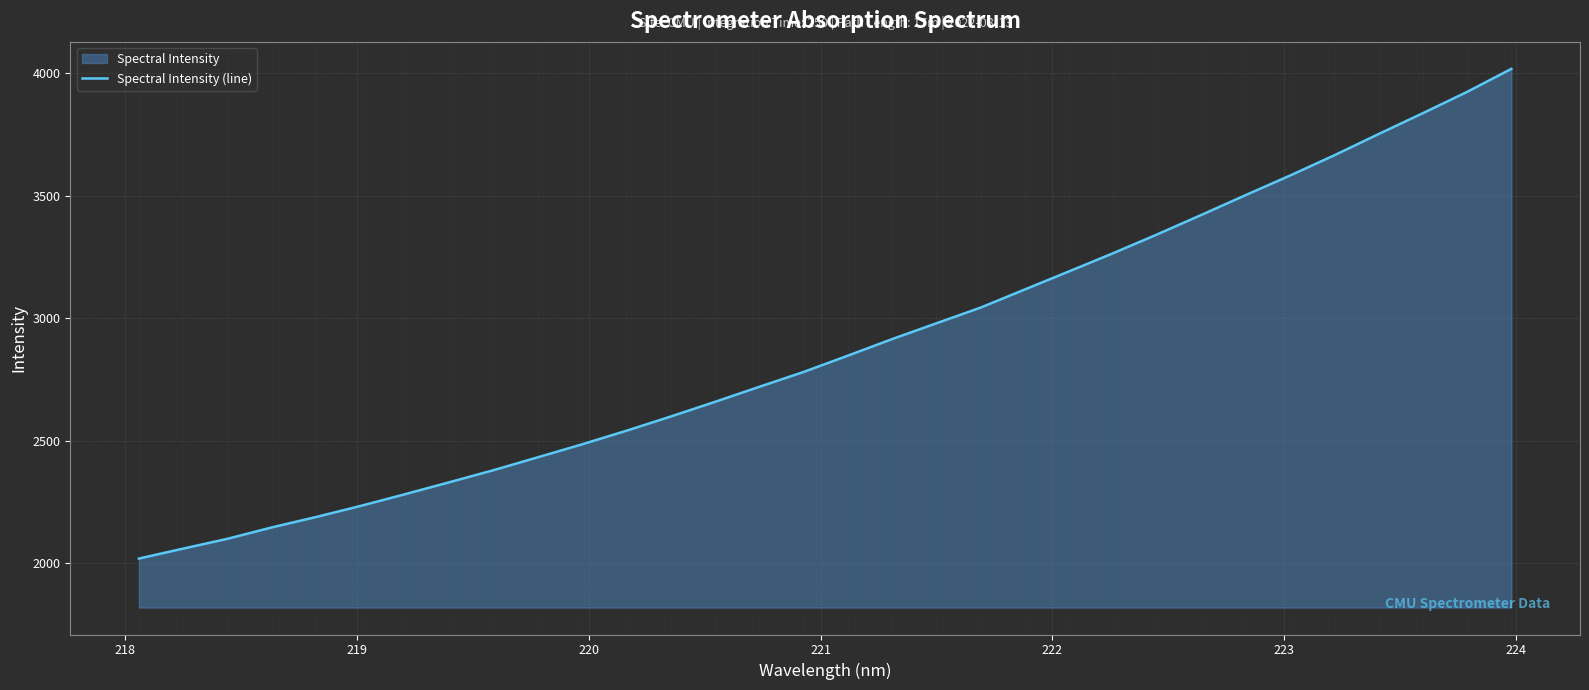

What is the minimum value shown in the chart?

2018.9